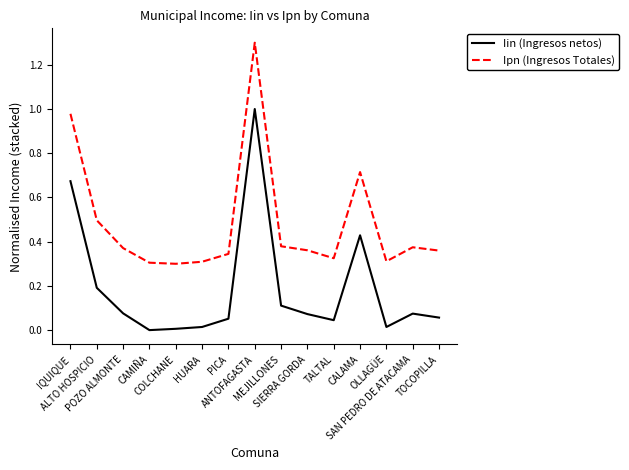

What is the maximum value for Ipn (Ingresos Totales)?

1.3